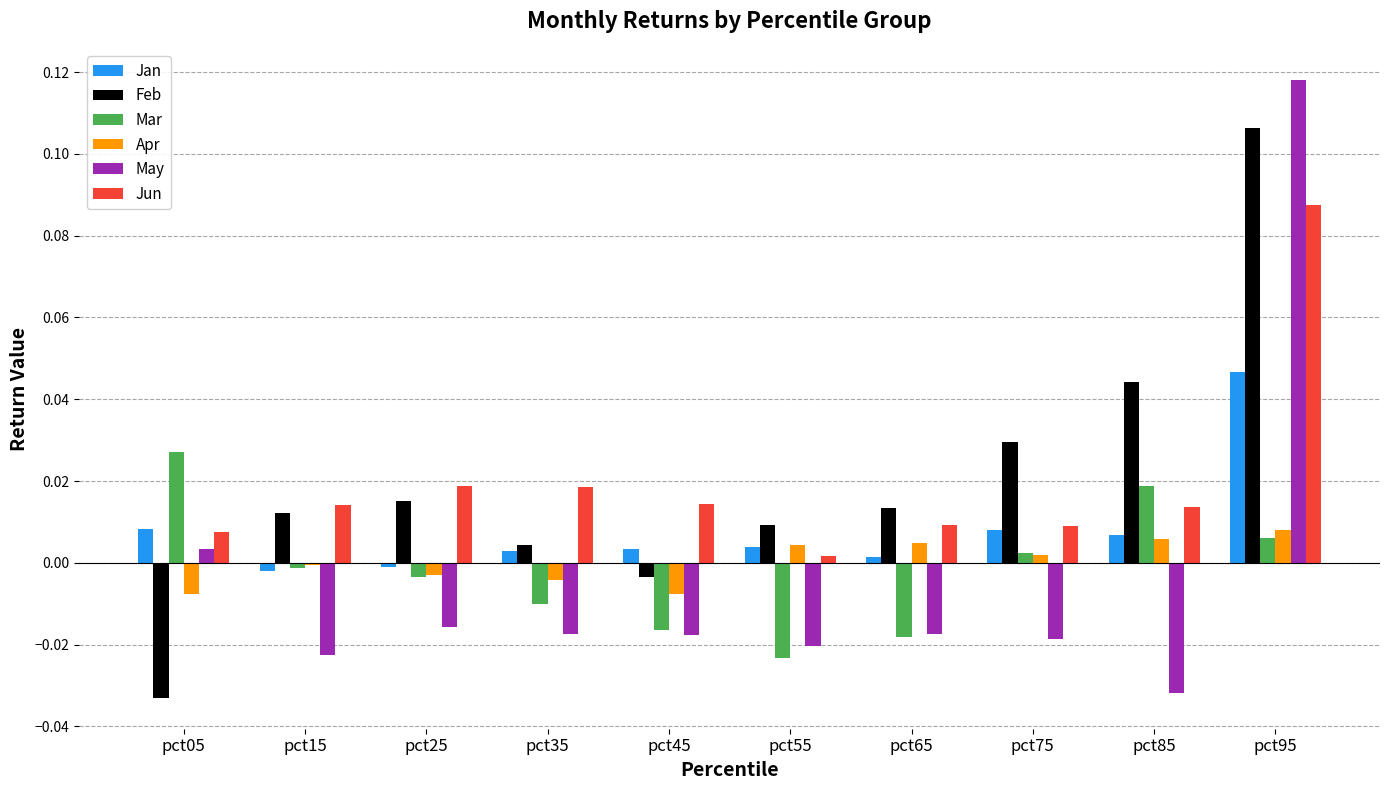

At which category is the sum across all series the highest?

pct95